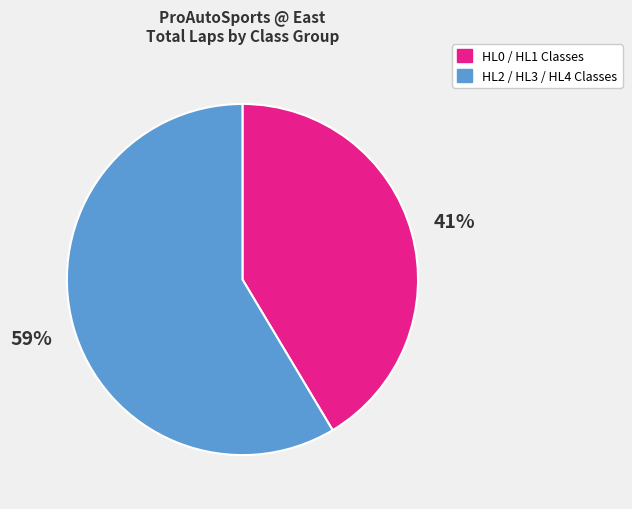

Count the number of slices in the pie.

2